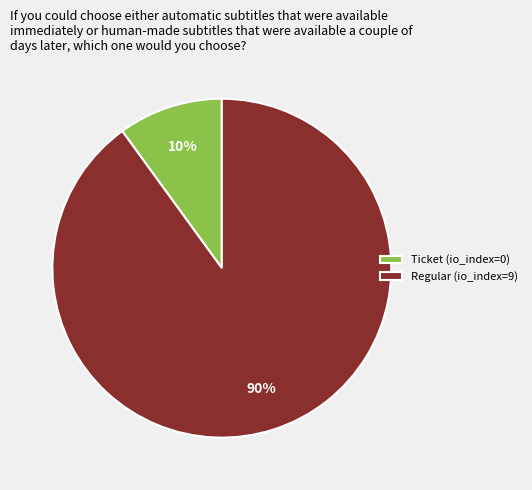

What is the largest slice in the pie chart?

Regular